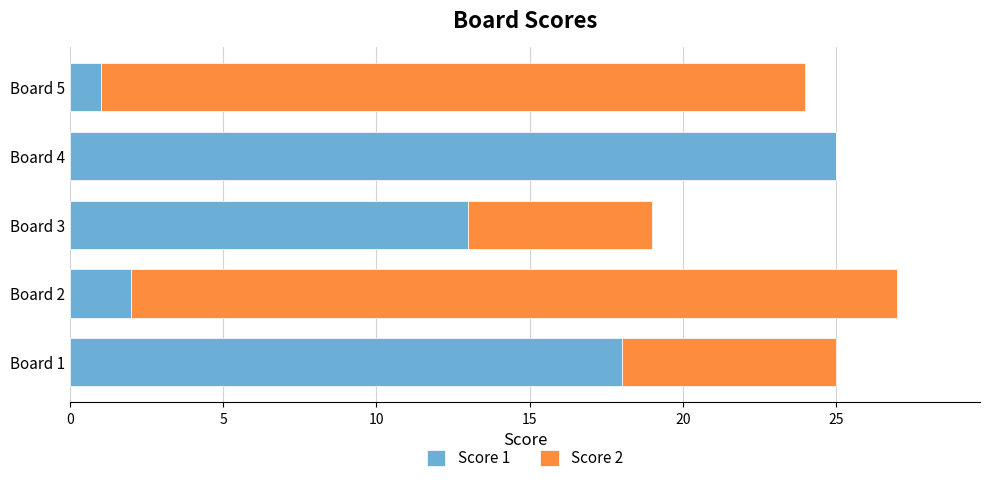

At which category is the sum across all series the highest?

Board 2